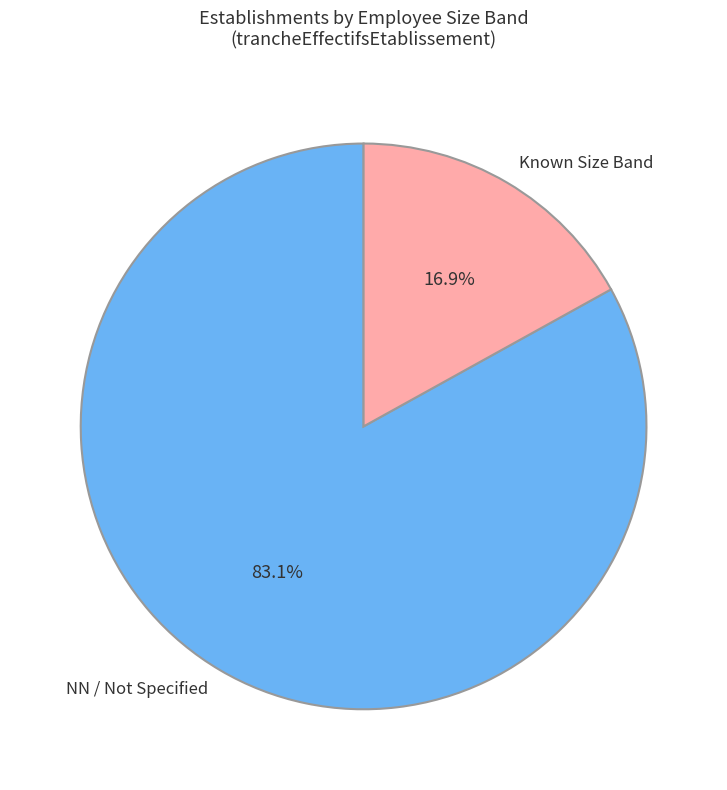

Which category accounts for the majority?

NN / Not Specified